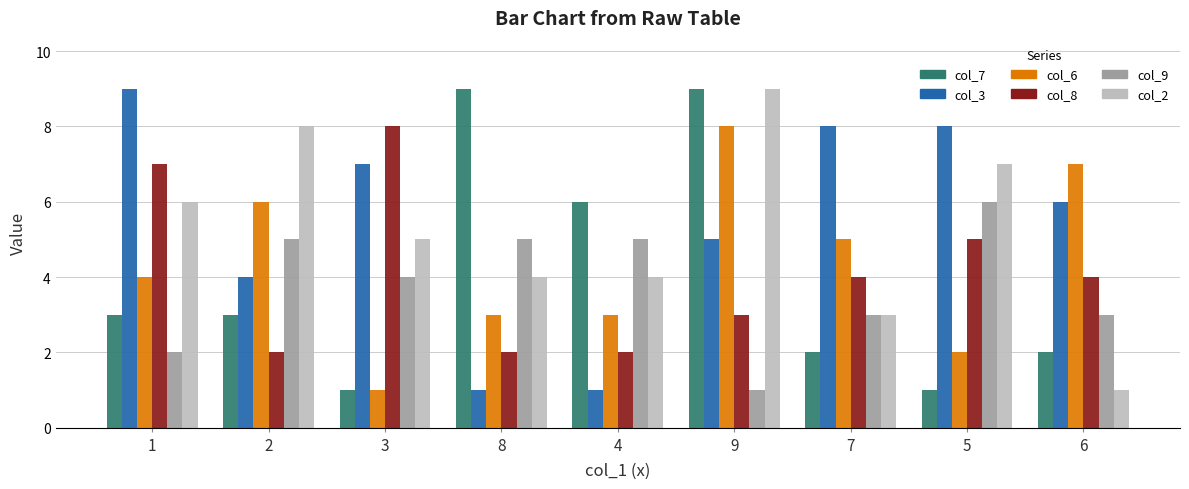

Between 1 and 4, which series saw the biggest shift?

col_3